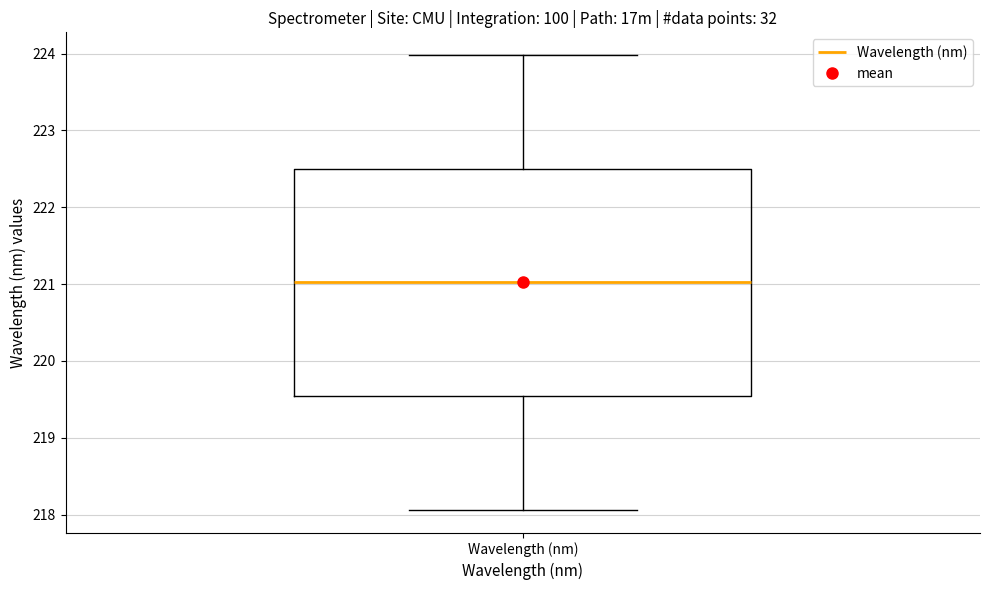

Transcribe this box plot: give where the median line is, the range the box spans, and where the two whiskers end, as read against the y-axis. The values are not printed on the chart, so give them approximately, as read against the axis.

median 221.0, box 219.5 to 222.5, whiskers 218.1 to 224.0